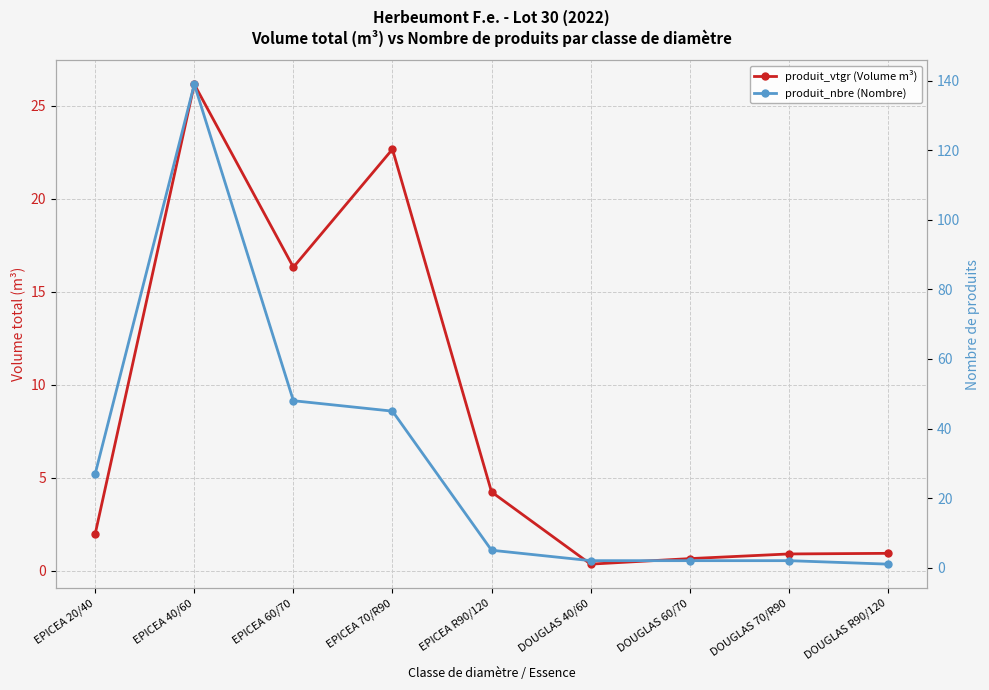

What is the label of the 2nd point from the right?

DOUGLAS 70/R90